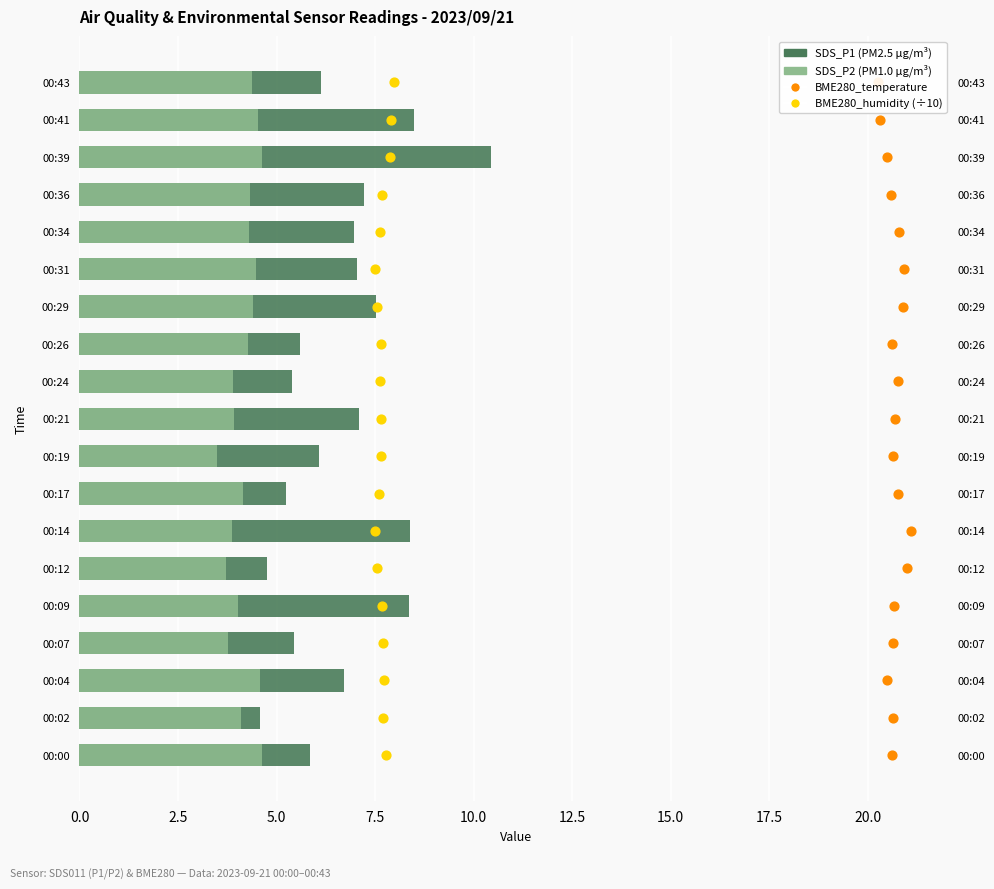

At how many categories does at least one series exceed 3?

19